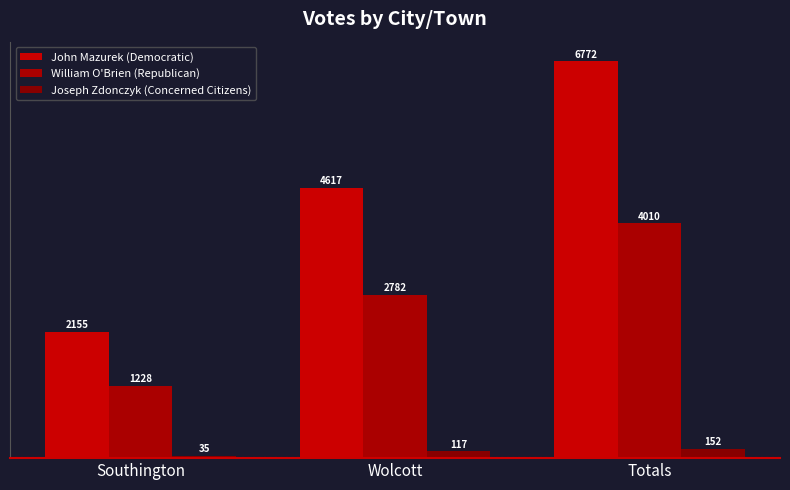

Reading left to right, transcribe all the data shown in this chart.

John Mazurek (Democratic): 2155	4617	6772
William O'Brien (Republican): 1228	2782	4010
Joseph Zdonczyk (Concerned Citizens): 35	117	152